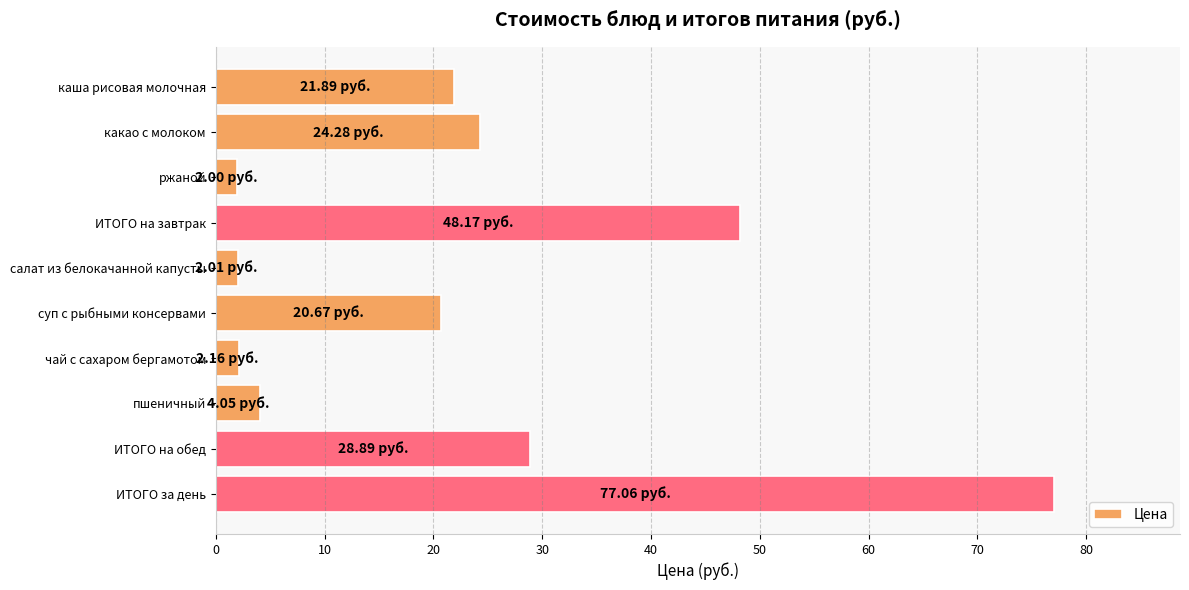

What is the average value?

23.1